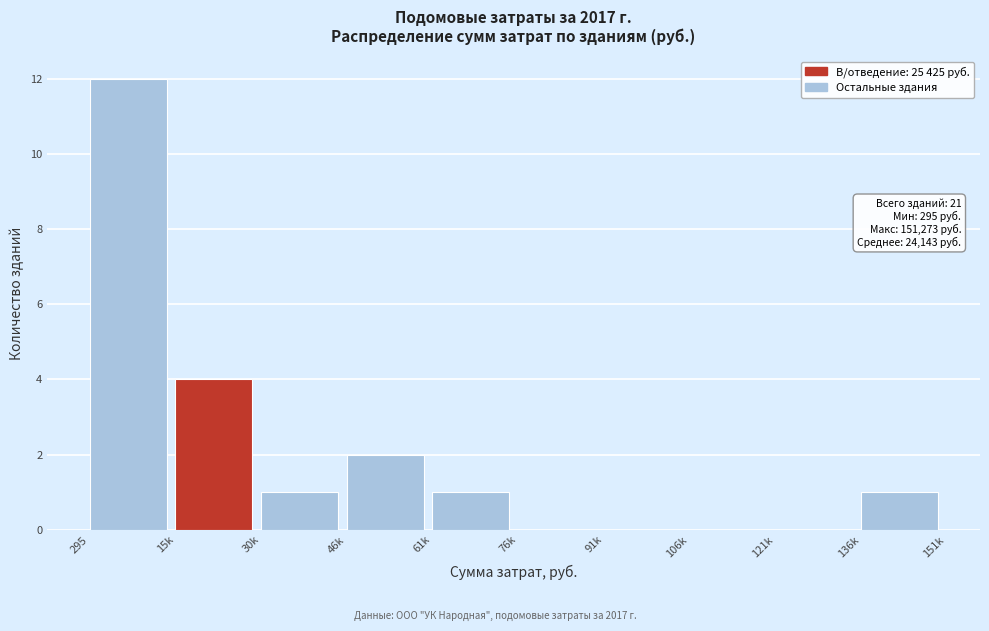

Reading left to right, what are all the values shown in this chart?

295=12	15k=4	30k=1	46k=2	61k=1	76k=0	91k=0	106k=0	121k=0	136k=1